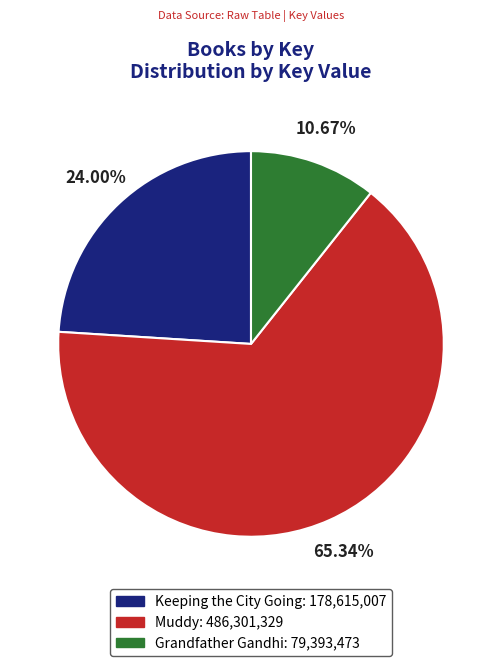

Which slice represents more than half of the pie?

Muddy